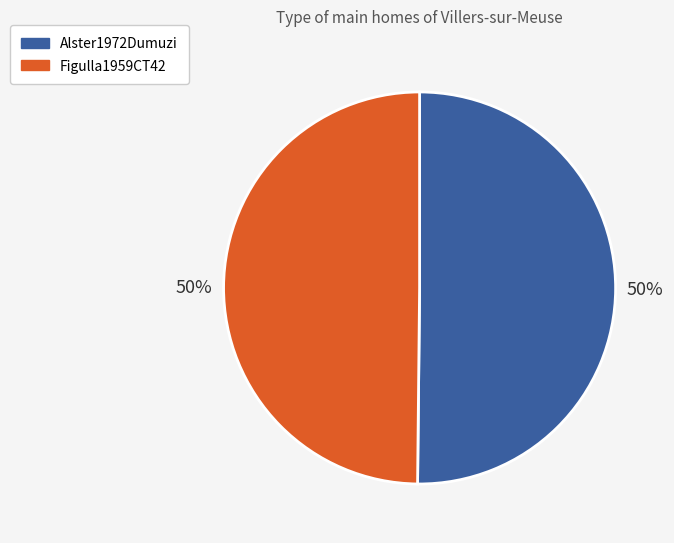

How many segments does this pie chart have?

2